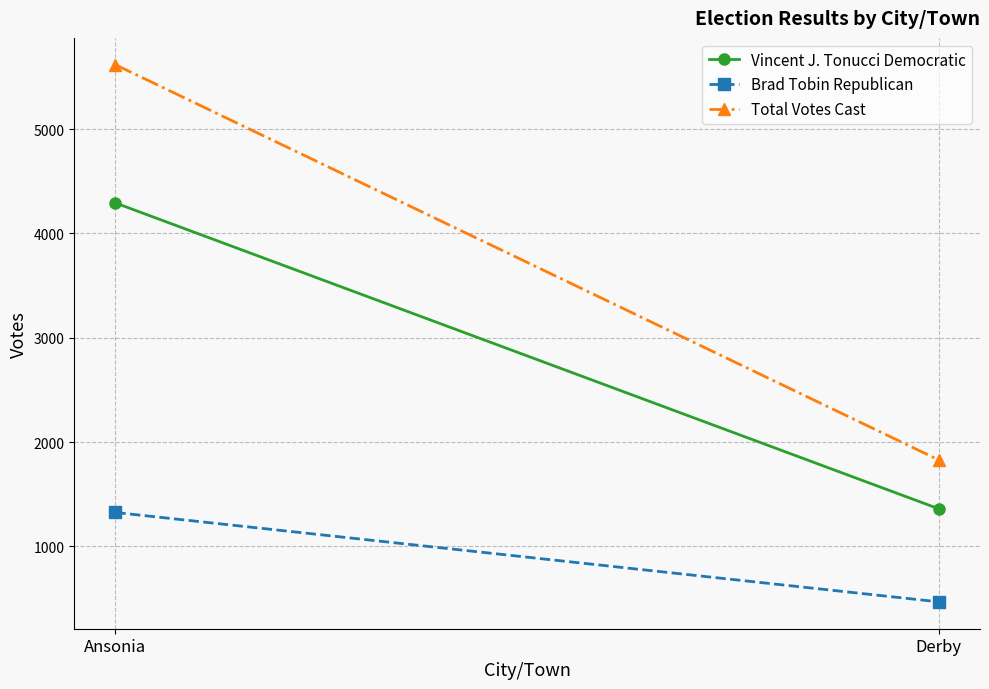

At which category is the sum across all series the highest?

Ansonia